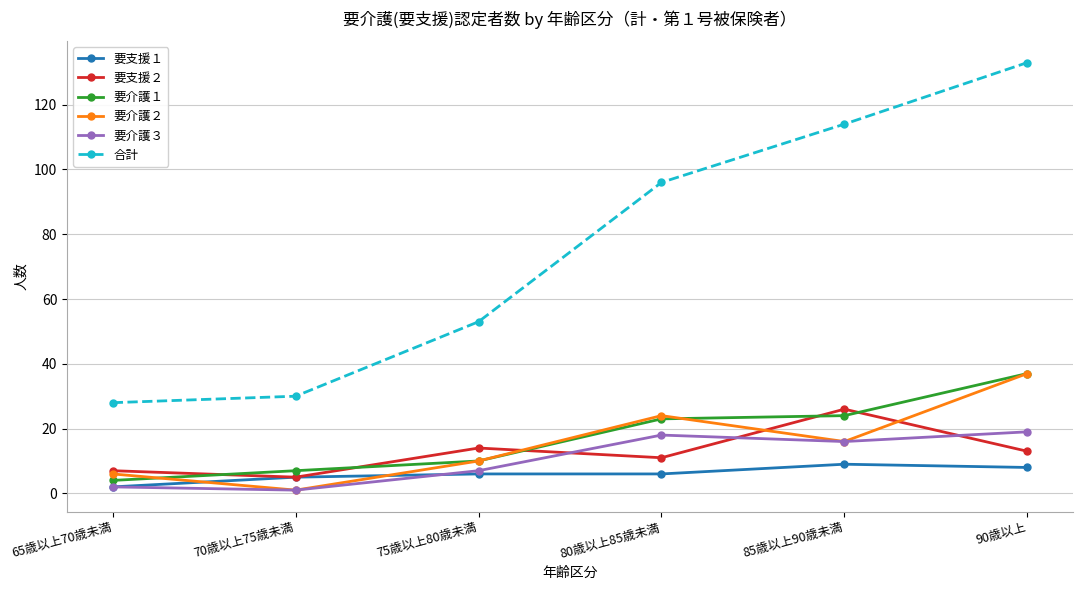

Reading right to left, list all the values displayed in this chart.

要支援１: 90歳以上=8	85歳以上90歳未満=9	80歳以上85歳未満=6	75歳以上80歳未満=6	70歳以上75歳未満=5	65歳以上70歳未満=2
要支援２: 90歳以上=13	85歳以上90歳未満=26	80歳以上85歳未満=11	75歳以上80歳未満=14	70歳以上75歳未満=5	65歳以上70歳未満=7
要介護１: 90歳以上=37	85歳以上90歳未満=24	80歳以上85歳未満=23	75歳以上80歳未満=10	70歳以上75歳未満=7	65歳以上70歳未満=4
要介護２: 90歳以上=37	85歳以上90歳未満=16	80歳以上85歳未満=24	75歳以上80歳未満=10	70歳以上75歳未満=1	65歳以上70歳未満=6
要介護３: 90歳以上=19	85歳以上90歳未満=16	80歳以上85歳未満=18	75歳以上80歳未満=7	70歳以上75歳未満=1	65歳以上70歳未満=2
合計: 90歳以上=133	85歳以上90歳未満=114	80歳以上85歳未満=96	75歳以上80歳未満=53	70歳以上75歳未満=30	65歳以上70歳未満=28